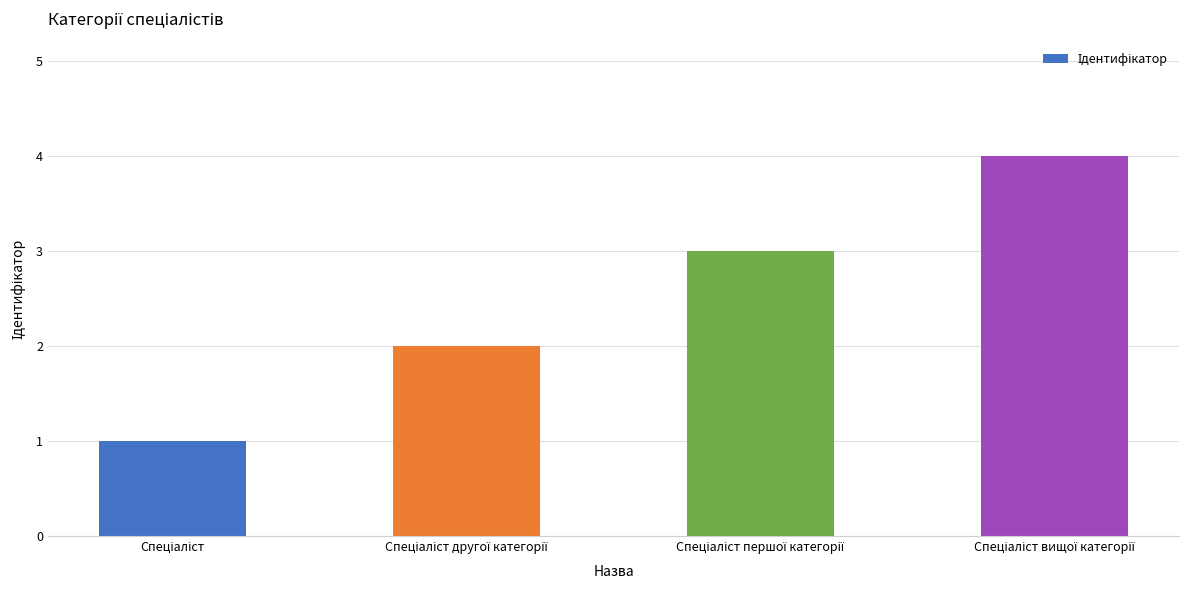

Reading right to left, extract all data points from this chart.

4	3	2	1